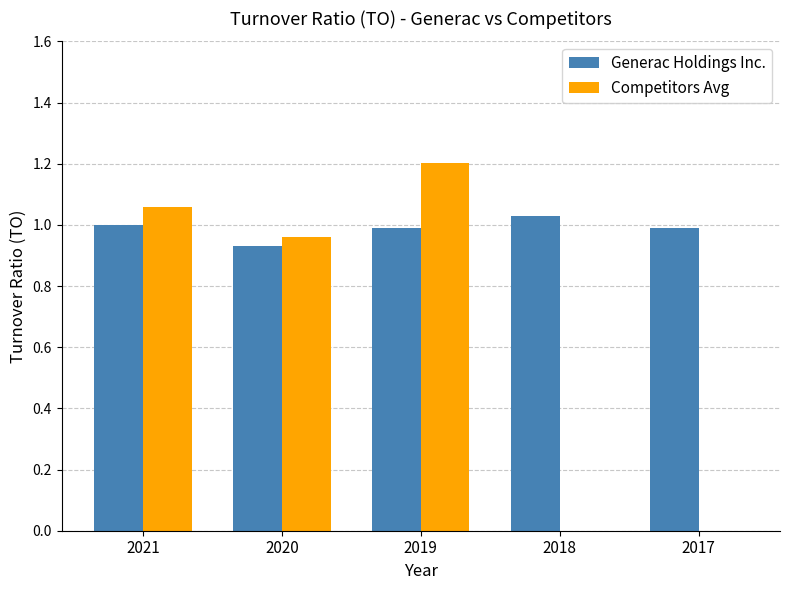

Is it true that Competitors Avg equals 0.0 at 2018?

True